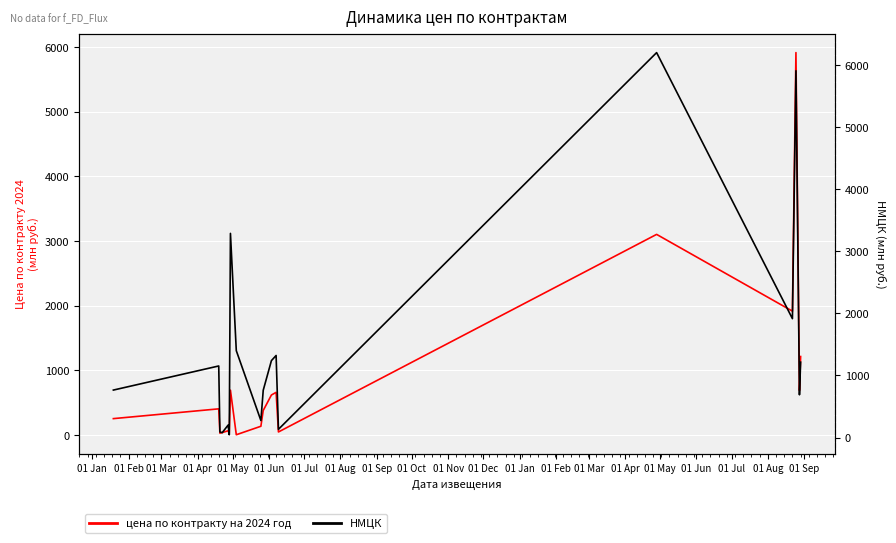

What is the highest value of the цена по контракту на 2024 год series?

5912.7